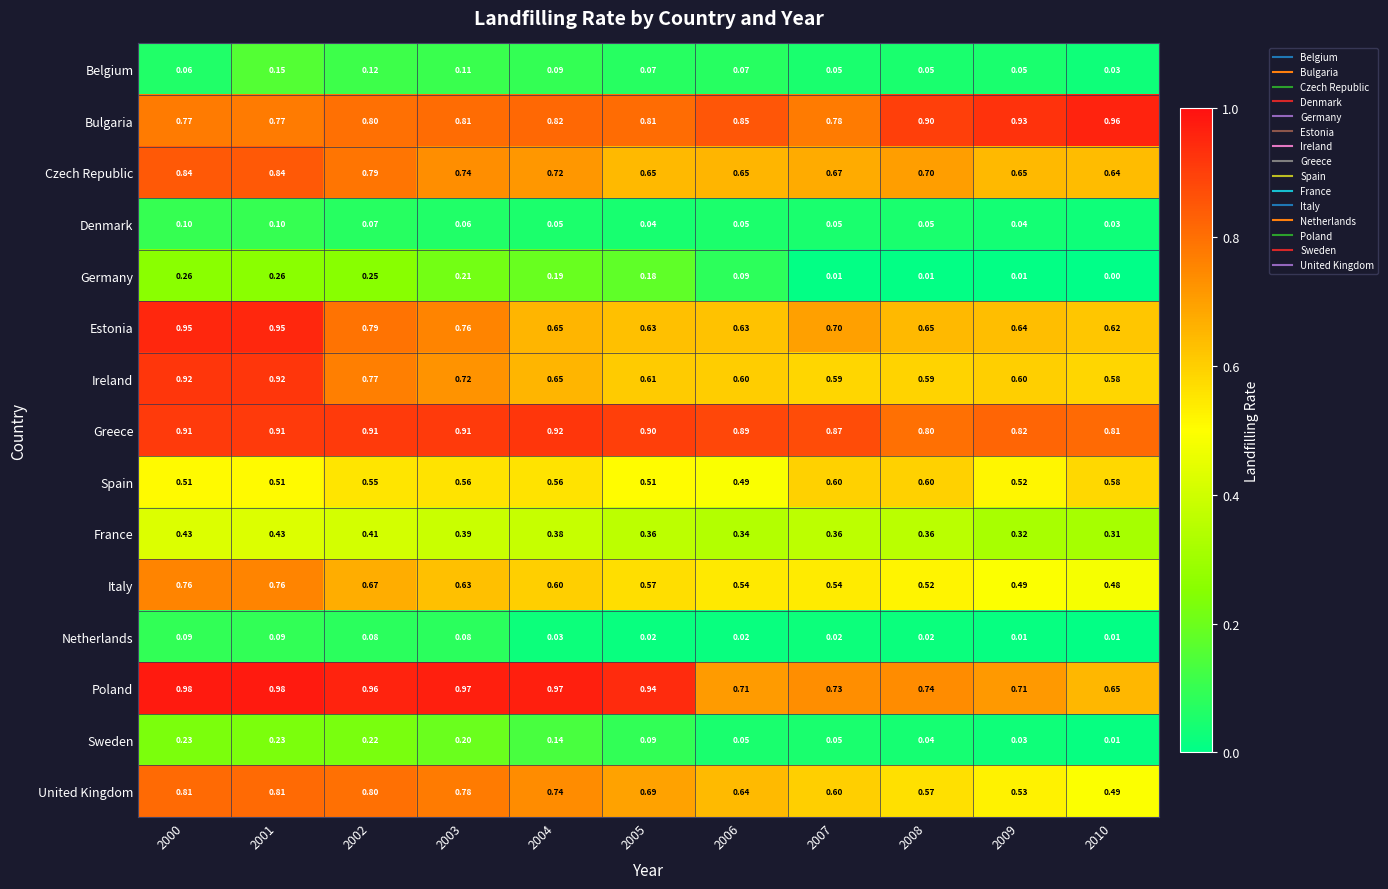

Count the number of data series in this chart.

15